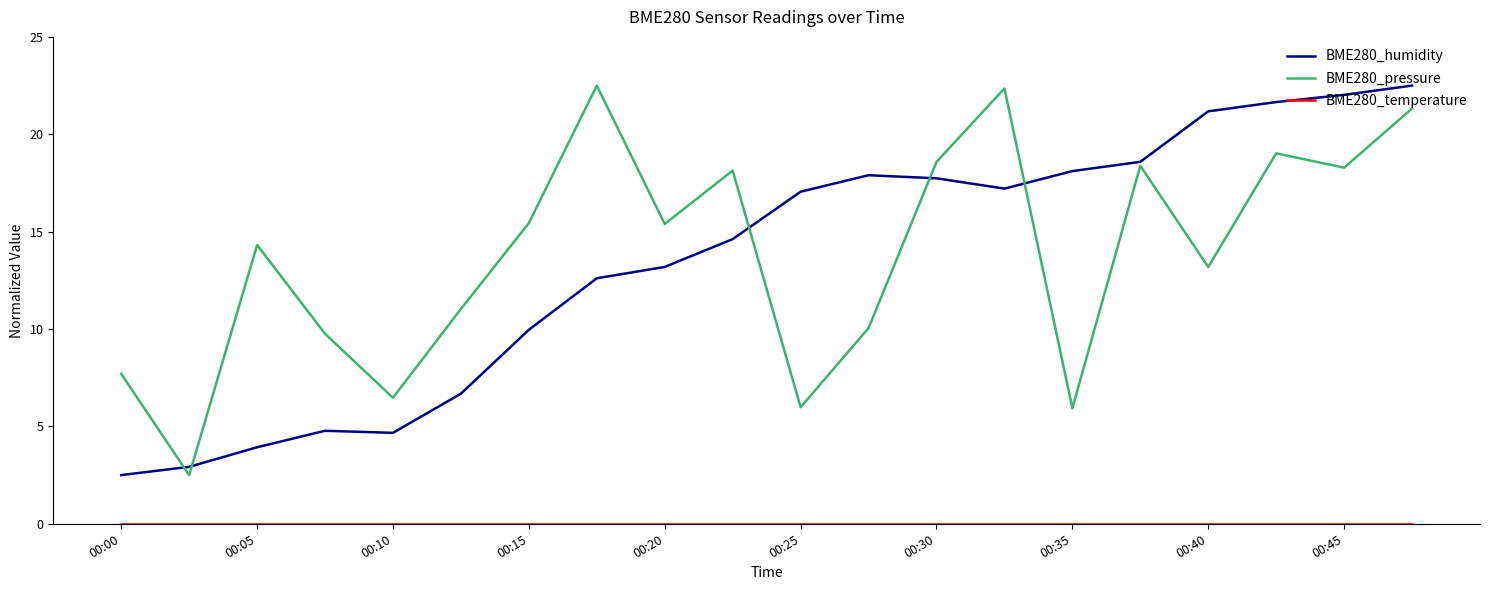

What is the maximum value shown in the chart?

22.5